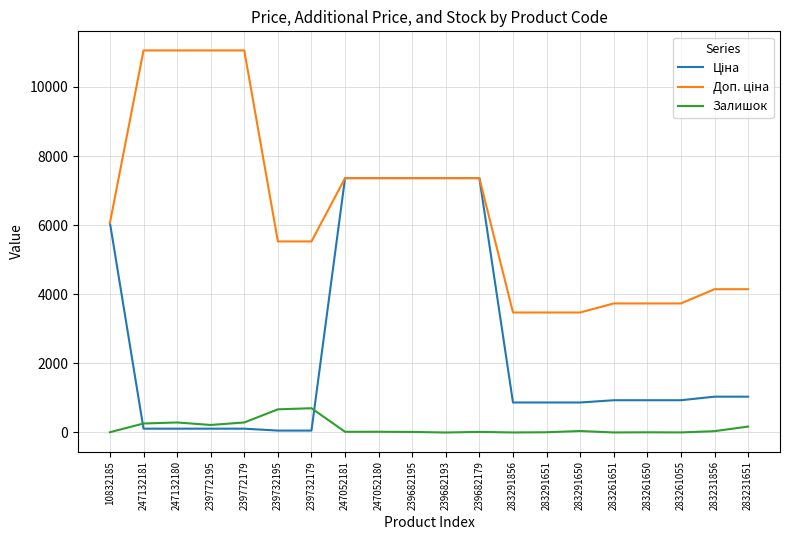

What is the total value across all series at 247052181?

14740.4